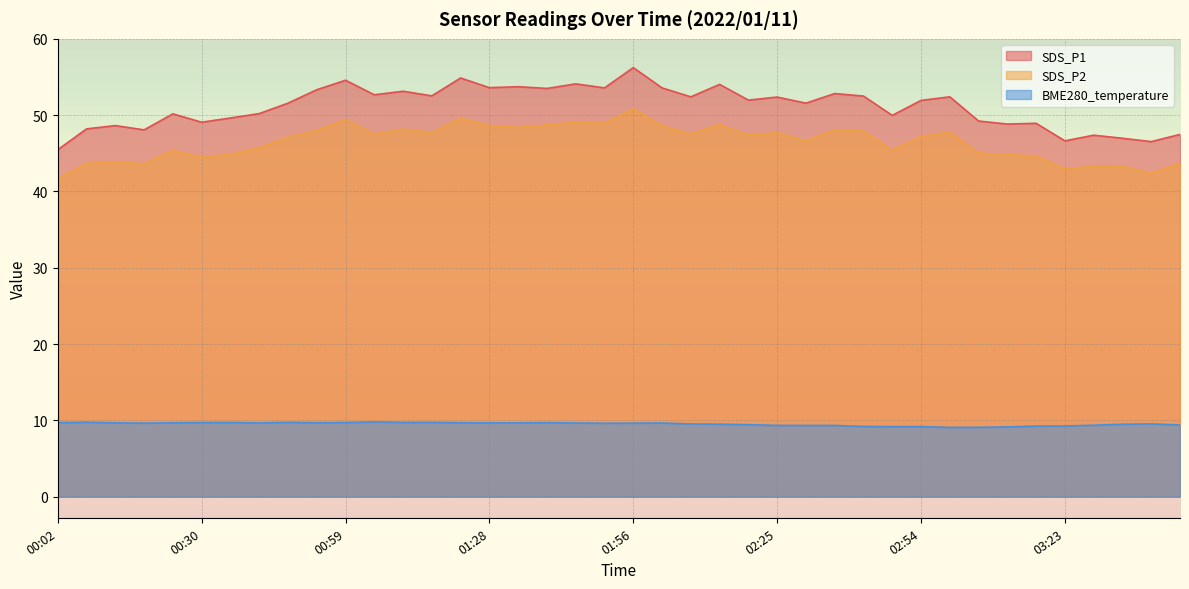

Reading left to right, what are all the values shown in this chart?

SDS_P1: 45.5	48.2	48.6	48.1	50.2	49.1	49.6	50.2	51.6	53.3	54.6	52.7	53.1	52.5	54.9	53.6	53.7	53.5	54.1	53.6	56.2	53.6	52.4	54.0	52.0	52.4	51.6	52.8	52.5	50.0	51.9	52.4	49.2	48.8	48.9	46.6	47.4	47.0	46.5	47.5
SDS_P2: 41.7	43.7	43.9	43.6	45.4	44.5	44.9	45.7	47.1	48.0	49.4	47.5	48.2	47.7	49.6	48.6	48.4	48.7	49.1	48.9	50.8	48.6	47.5	48.8	47.4	47.7	46.6	48.1	47.9	45.4	47.2	47.8	45.0	44.8	44.6	42.9	43.3	43.3	42.4	43.7
BME280_temperature: 9.7	9.8	9.7	9.6	9.7	9.7	9.7	9.7	9.7	9.7	9.7	9.8	9.7	9.7	9.7	9.7	9.7	9.7	9.7	9.6	9.6	9.7	9.5	9.5	9.4	9.3	9.3	9.3	9.2	9.2	9.2	9.1	9.1	9.1	9.2	9.3	9.4	9.5	9.5	9.4